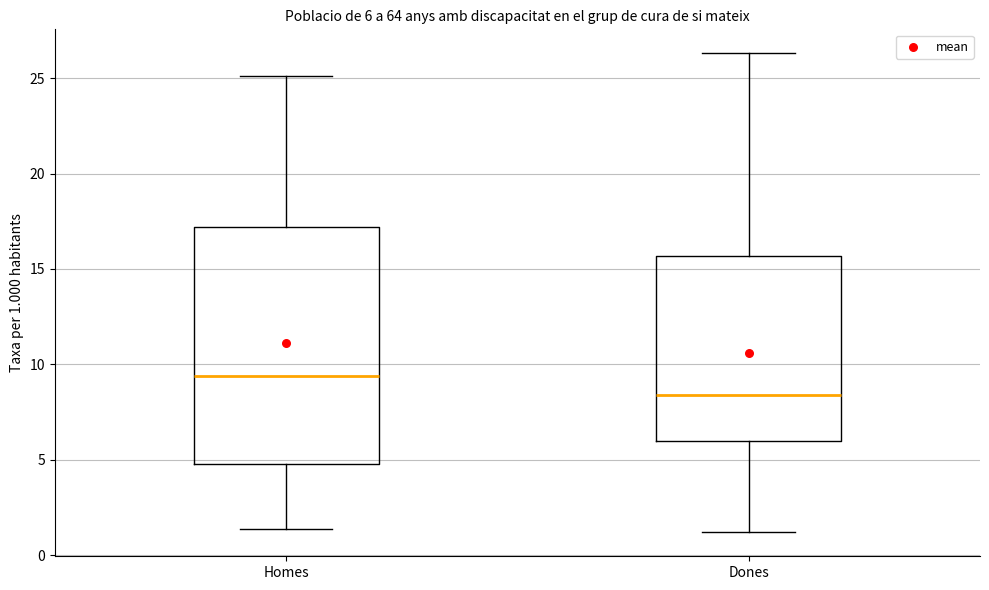

Which box is the tallest, from its lower edge to its upper edge?

Homes